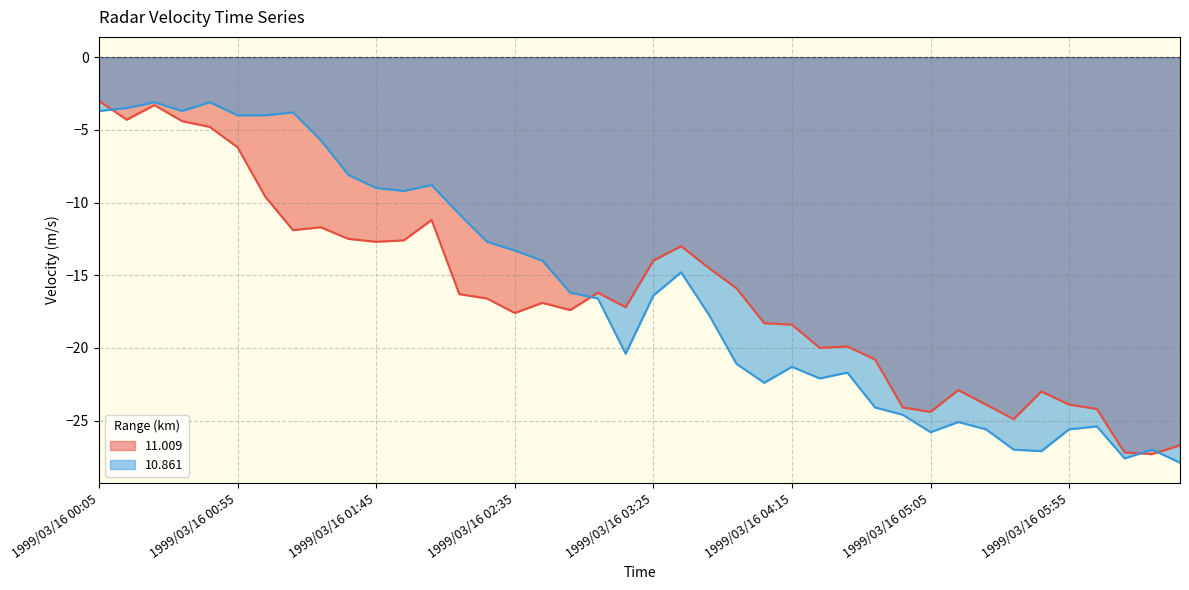

How many times do 11.009 and 10.861 cross each other?

4